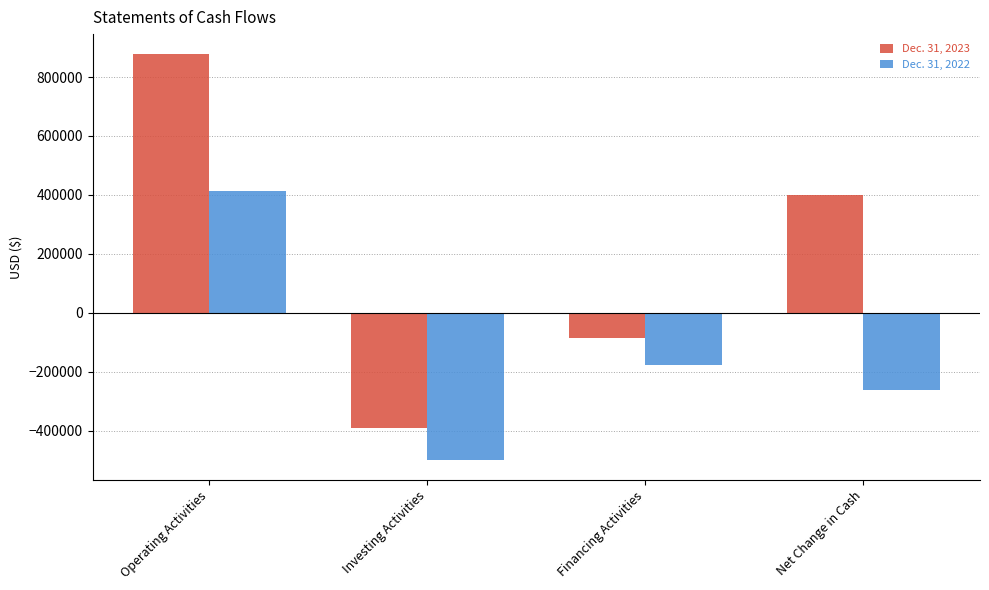

Reading right to left, what are all the values shown in this chart?

Dec. 31, 2023: Net Change in Cash=398482	Financing Activities=-87156	Investing Activities=-391315	Operating Activities=876953
Dec. 31, 2022: Net Change in Cash=-261666	Financing Activities=-176592	Investing Activities=-498765	Operating Activities=413691